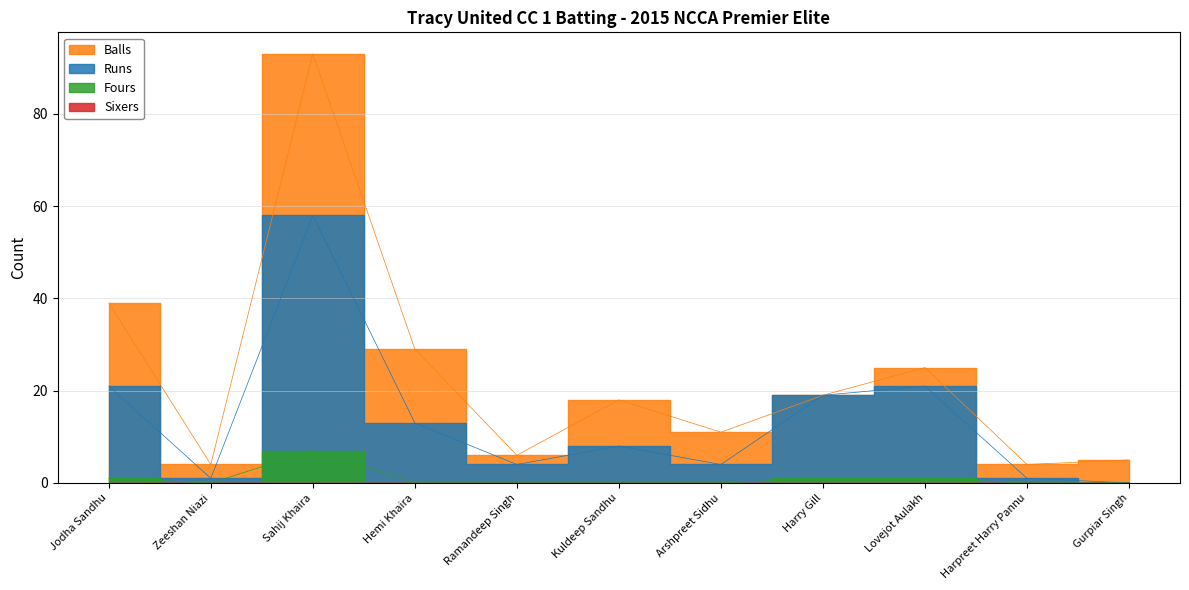

Does the chart have visible grid lines?

Yes